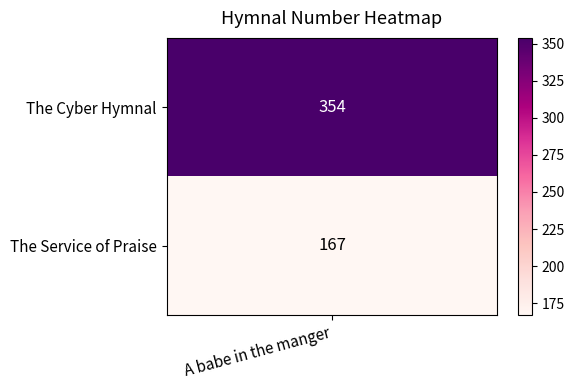

What is the change in value from The Cyber Hymnal to The Service of Praise?

-187